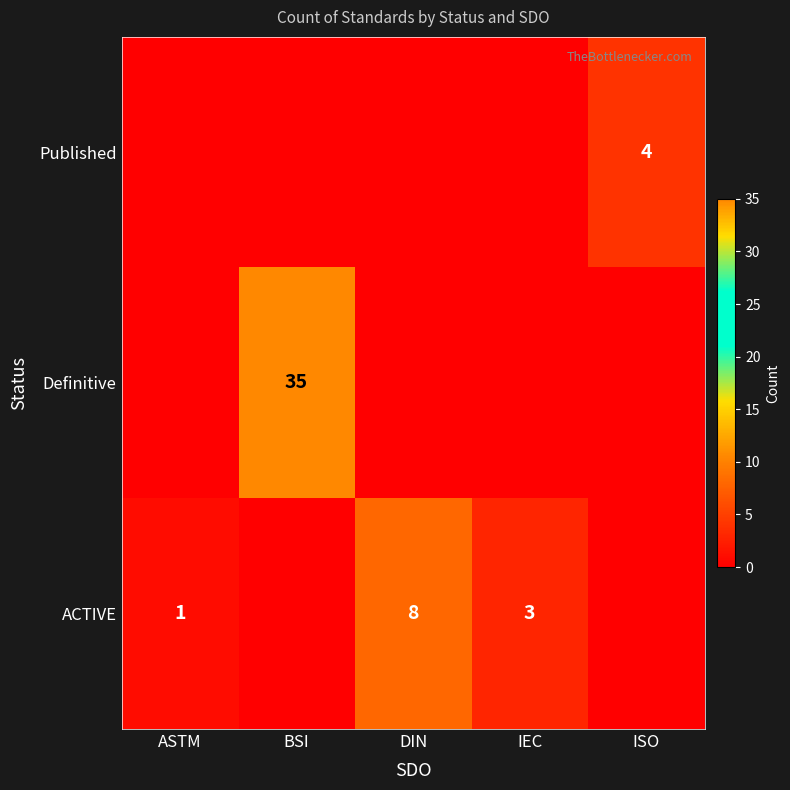

The ACTIVE series shows 5 at DIN. True or false?

False